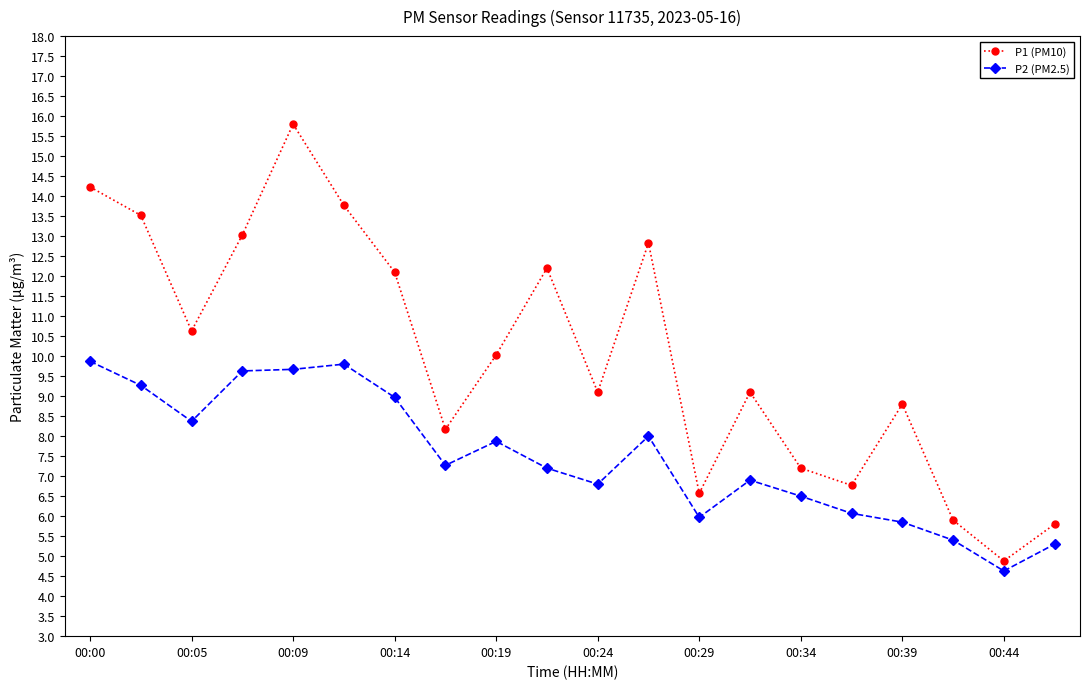

Rank the series by their maximum value, from lowest to highest.

P2 (PM2.5), P1 (PM10)